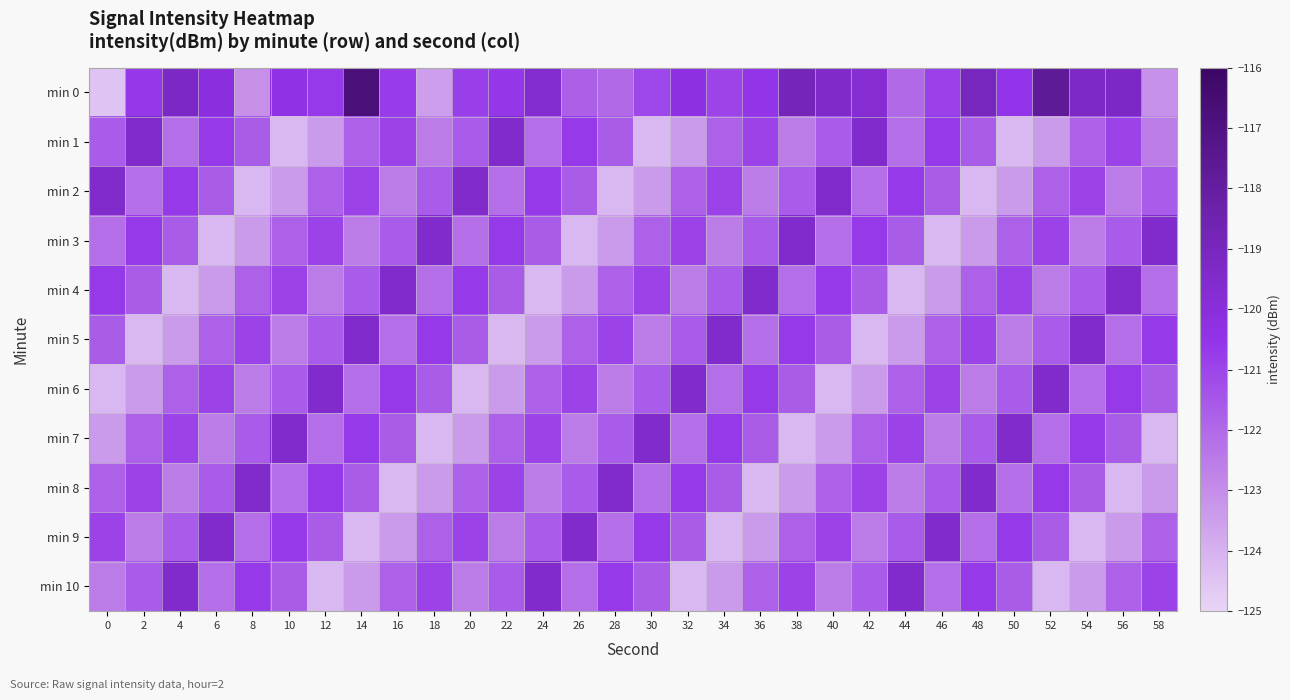

Which series has the largest range (max minus min)?

min 0